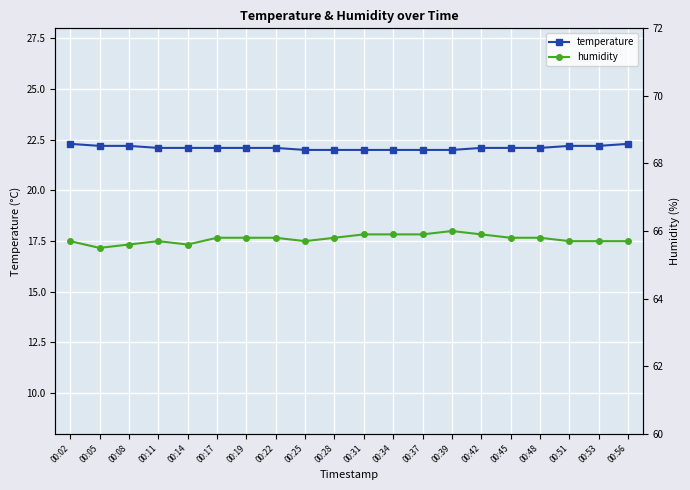

Where is the first local maximum for humidity?

00:11